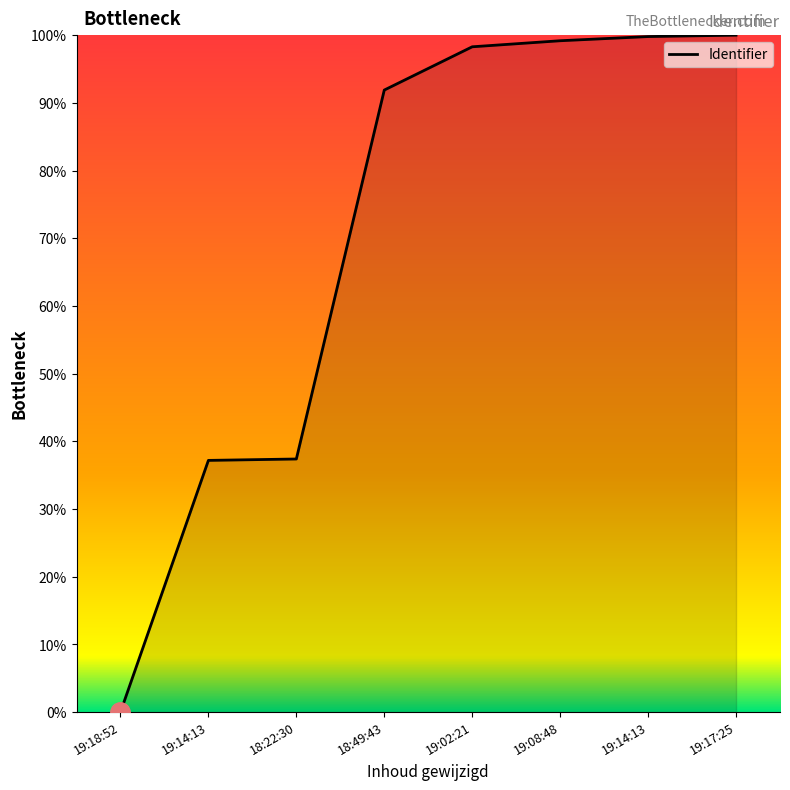

How many values are above zero?

7